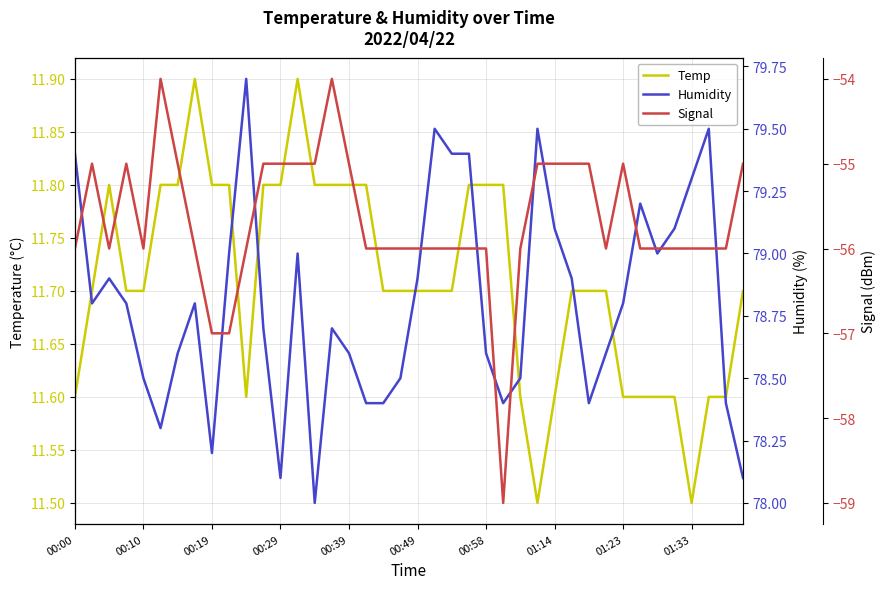

What is the highest value of the Temp series?

11.9